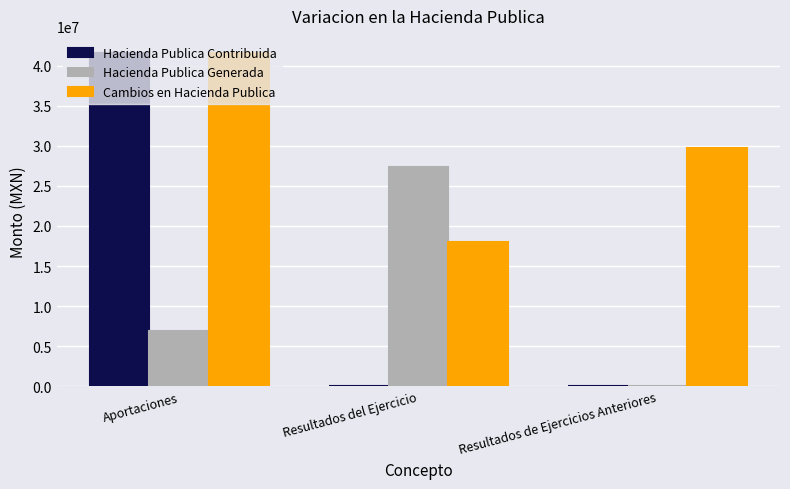

What is the sum of all Hacienda Publica Generada values?

34182671.8